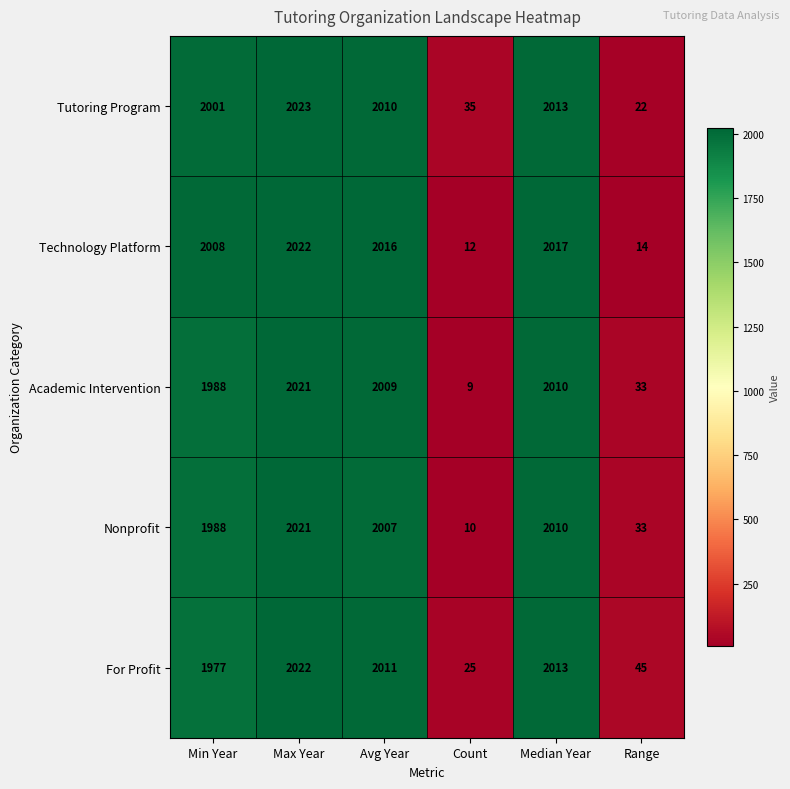

At how many categories does at least one series exceed 101?

4